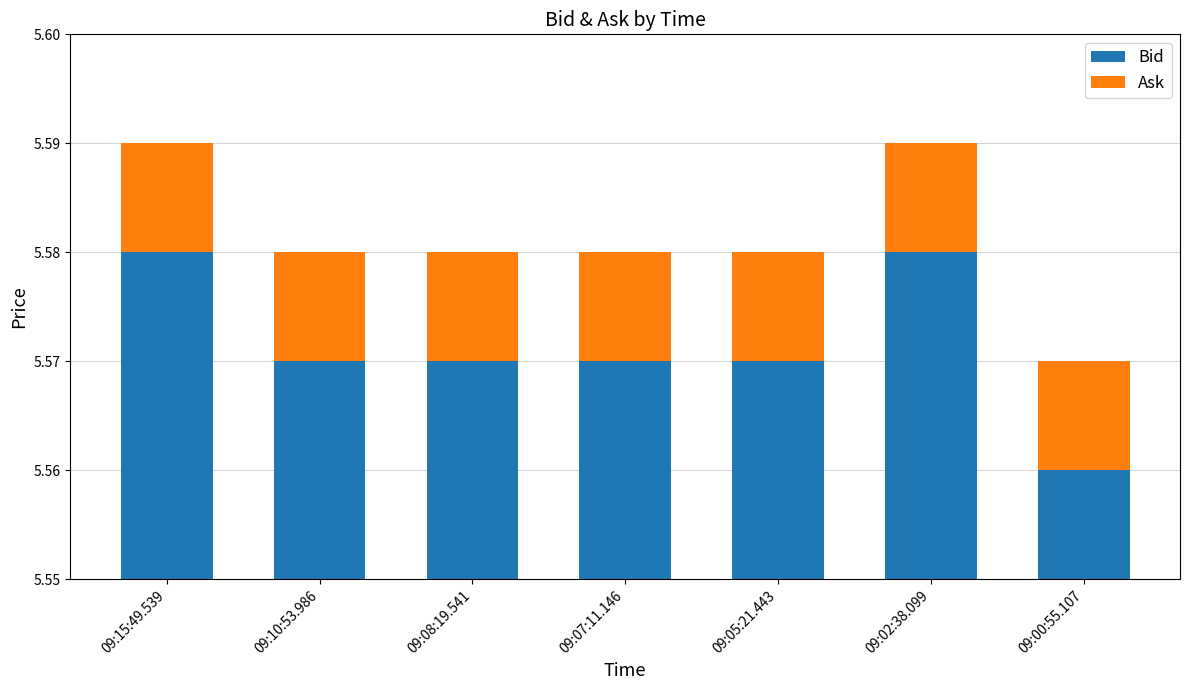

At which label is Ask closest to 0?

09:15:49.539